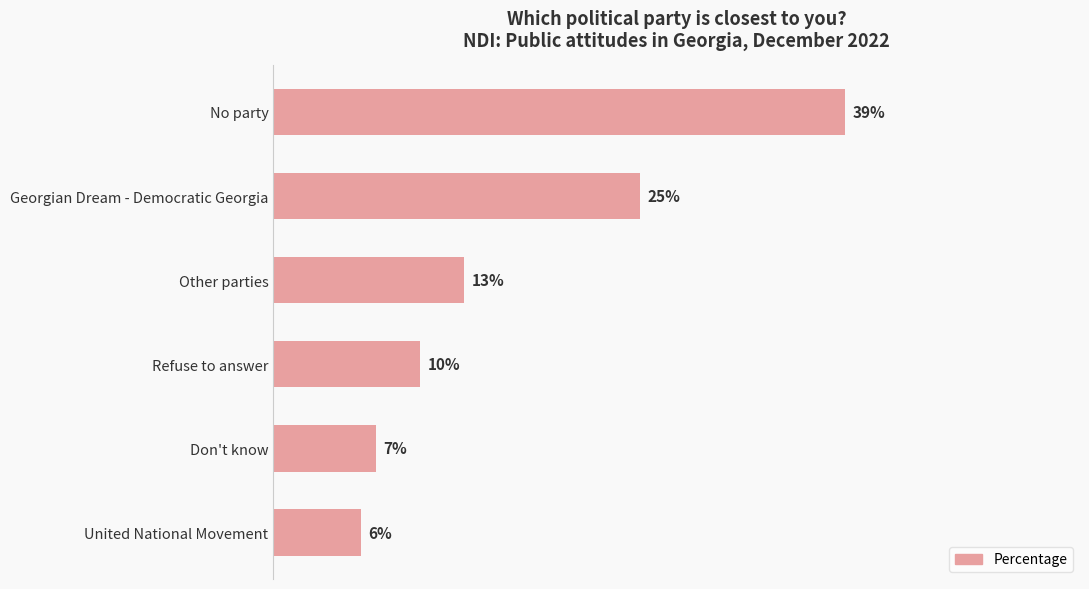

Where is the data nearest to the value 22?

Georgian Dream - Democratic Georgia